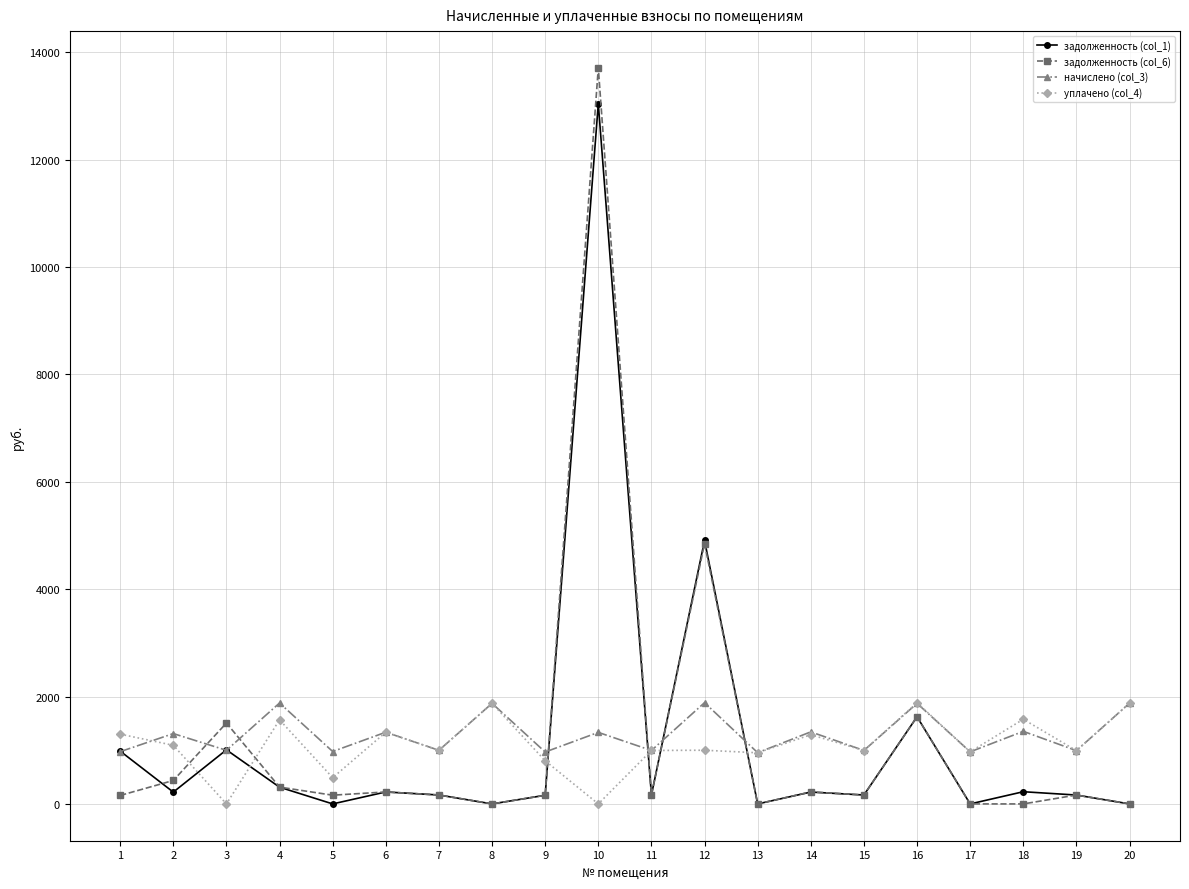

At which category is the sum across all series the highest?

10